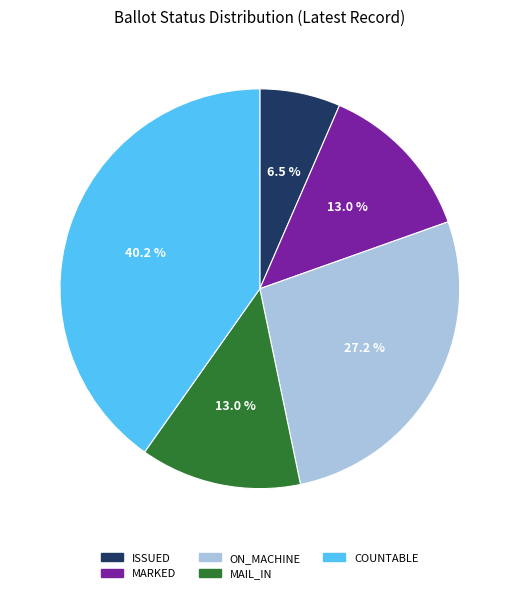

To the nearest percent, what is the difference between the largest and smallest slice percentages?

34%